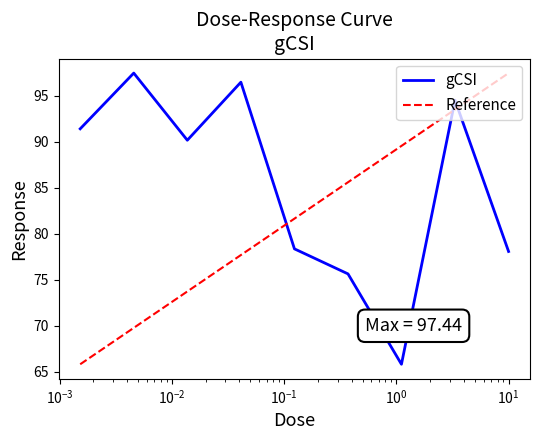

What is the minimum value for gCSI?

65.8